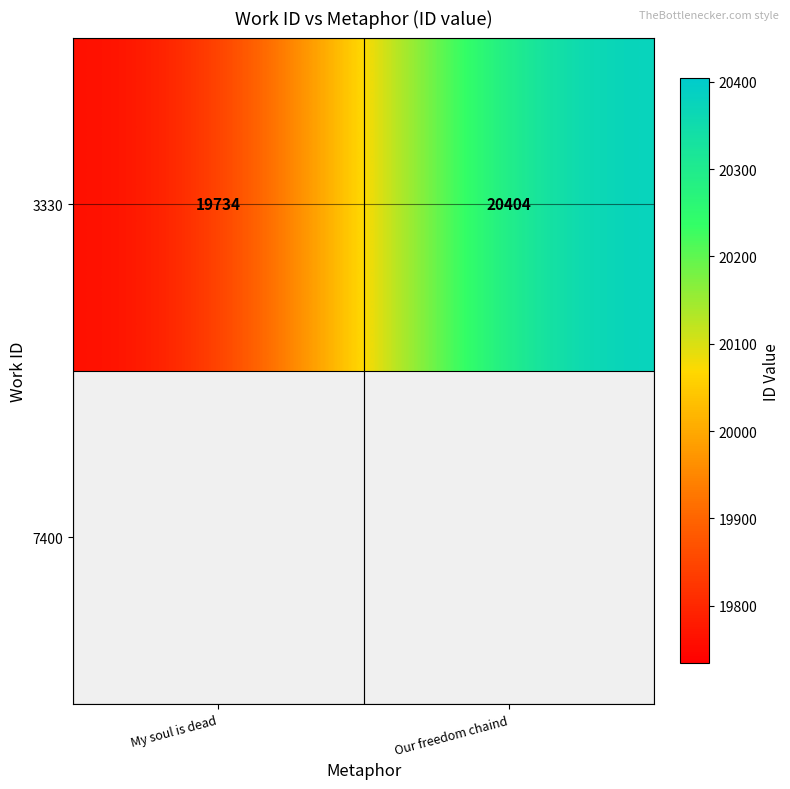

True or false: the data shows 27776 at Our freedom chaind.

False